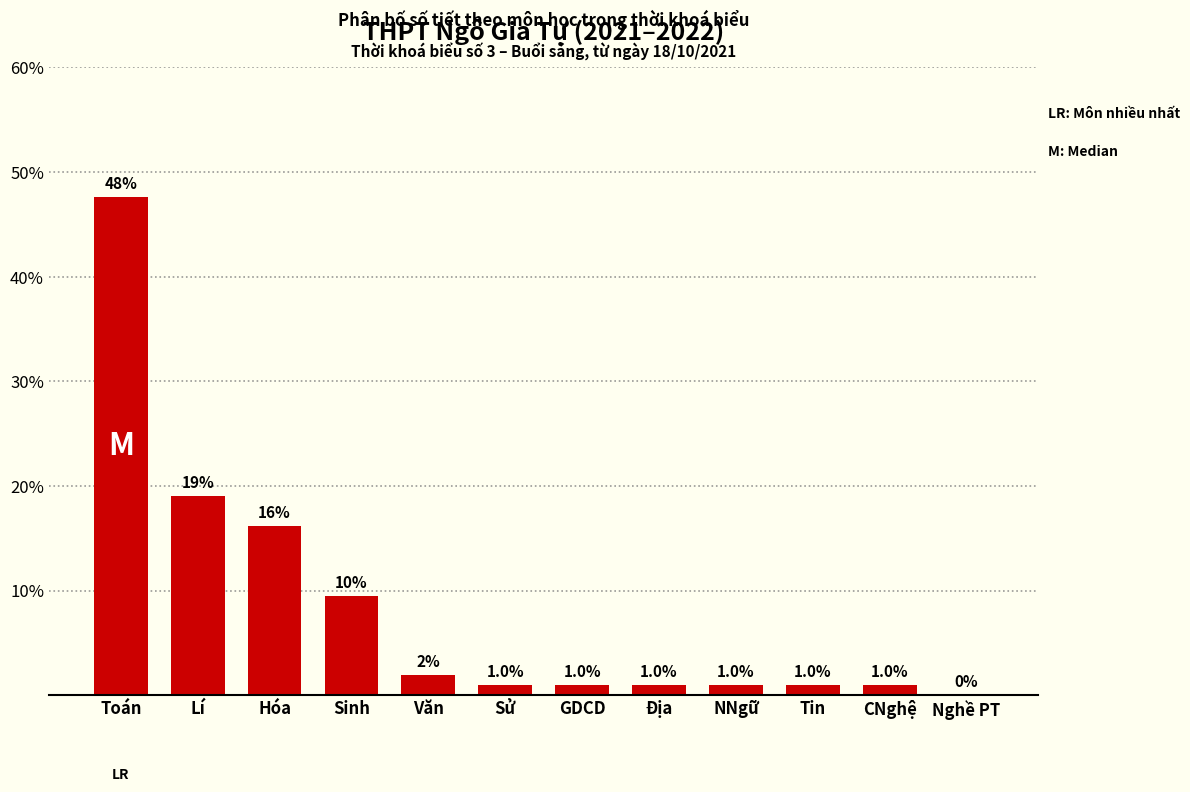

Reading left to right, list all the values displayed in this chart.

Toán=47.6	Lí=19.0	Hóa=16.2	Sinh=9.5	Văn=1.9	Sử=1.0	GDCD=1.0	Địa=1.0	NNgữ=1.0	Tin=1.0	CNghệ=1.0	Nghề PT=0.0